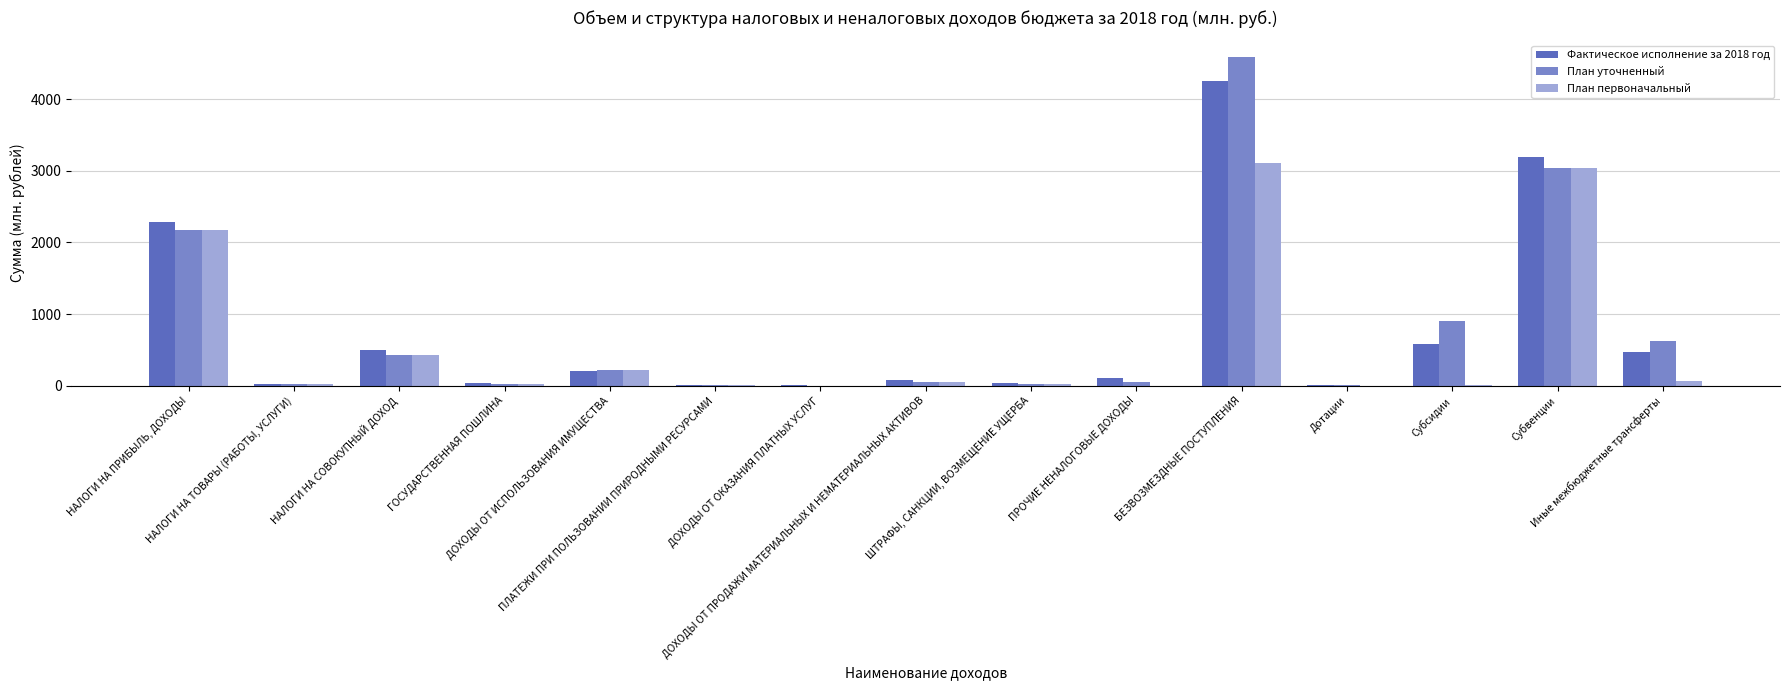

What is the greatest value displayed?

4591.4